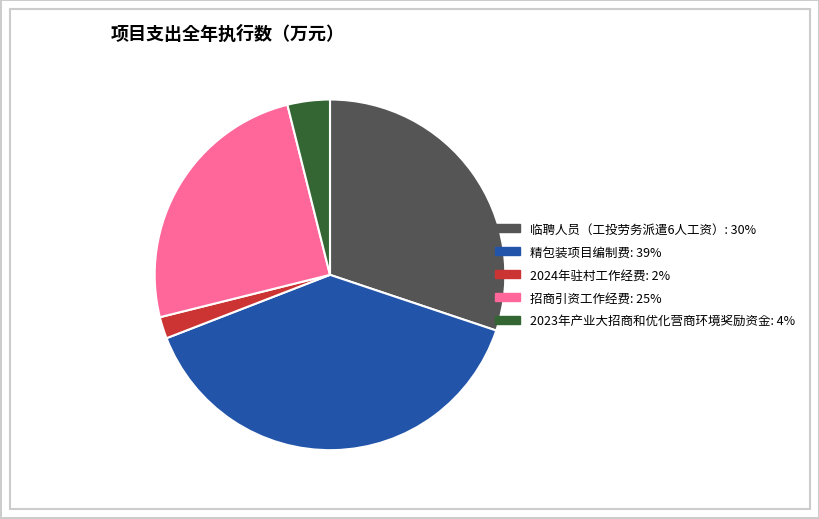

Which category has the smallest portion of the pie?

2024年驻村工作经费